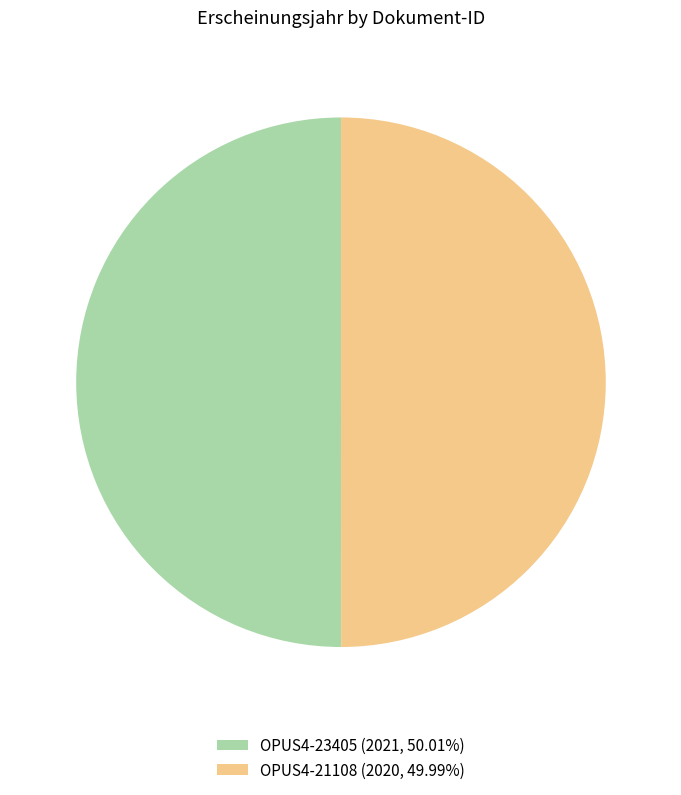

The OPUS4-21108 slice represents 50% of the pie. True or false?

True